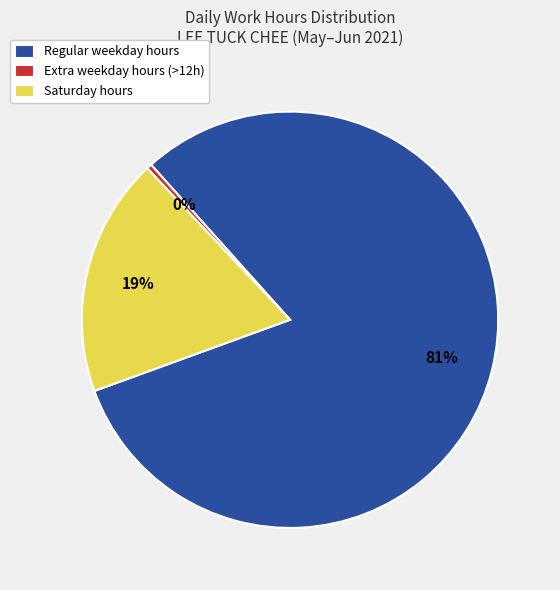

Is Extra weekday hours (>12h) the majority of the pie?

No